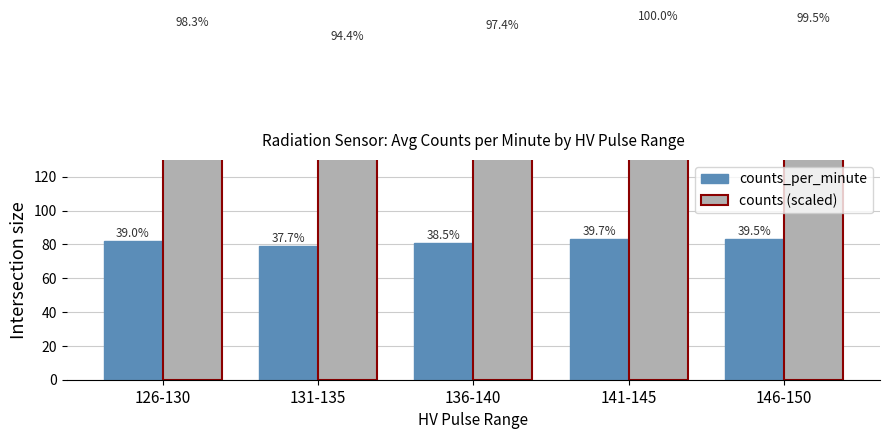

What value does the counts_per_minute series have at 136-140?

81.0